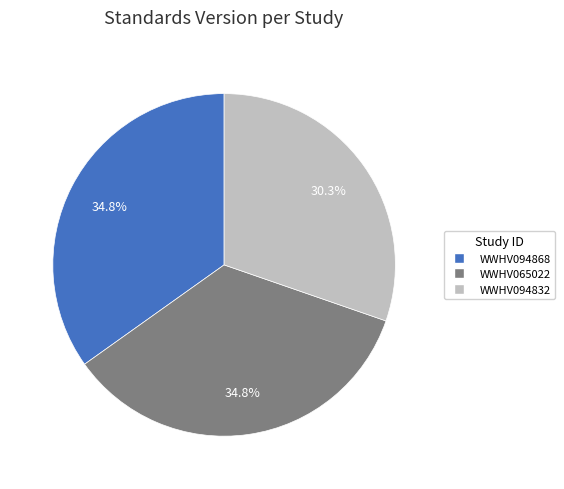

What is the ratio of the value at WWHV065022 to the value at WWHV094868?

1.0